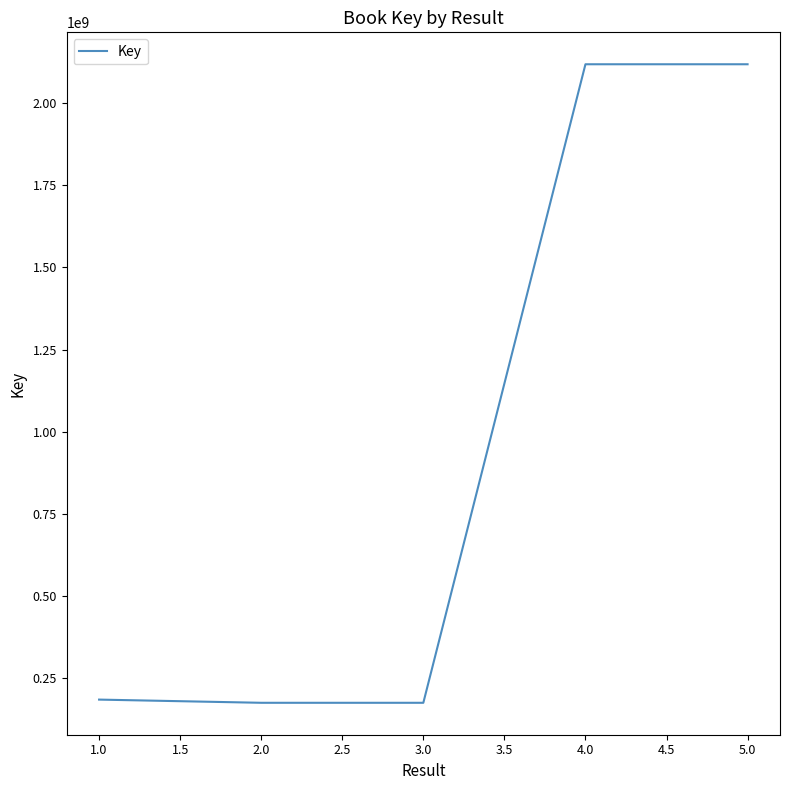

True or false: there are more than 2 points higher than both neighbors.

False